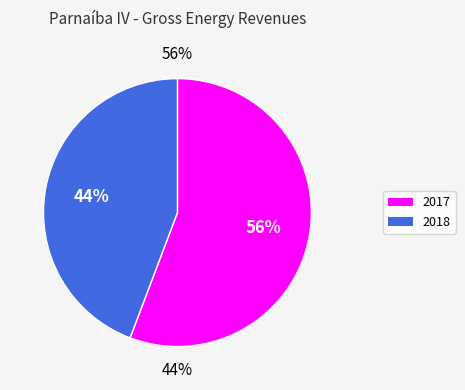

Is 2018 the majority of the pie?

No